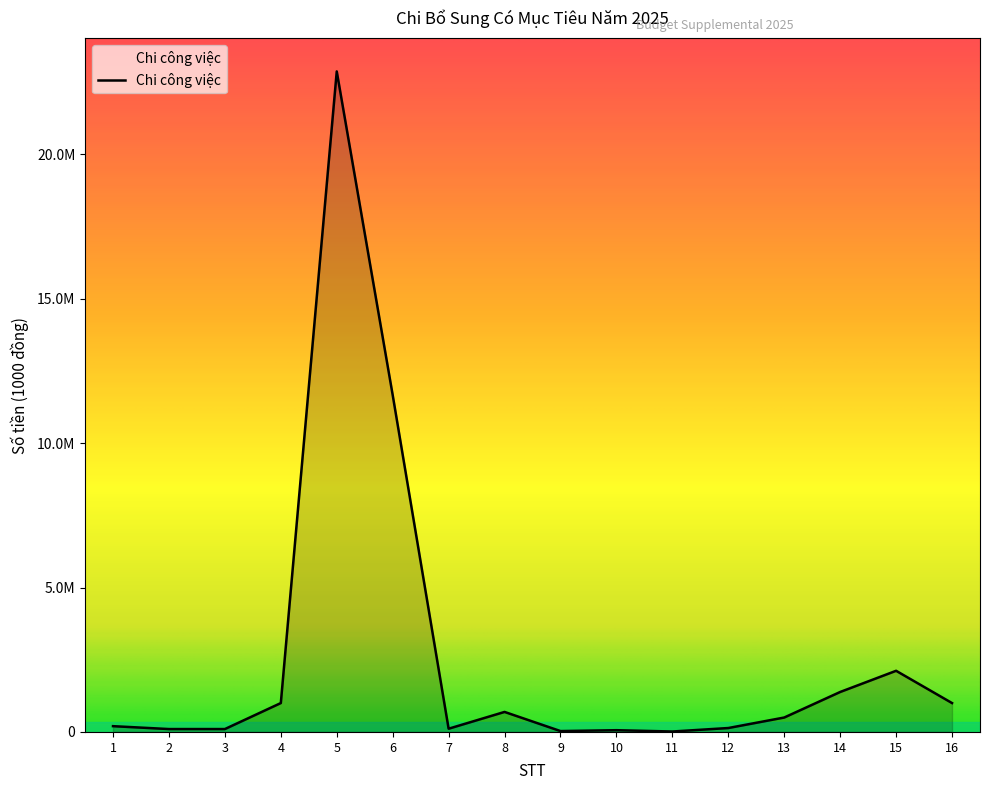

The value at 11 is 15120. True or false?

True